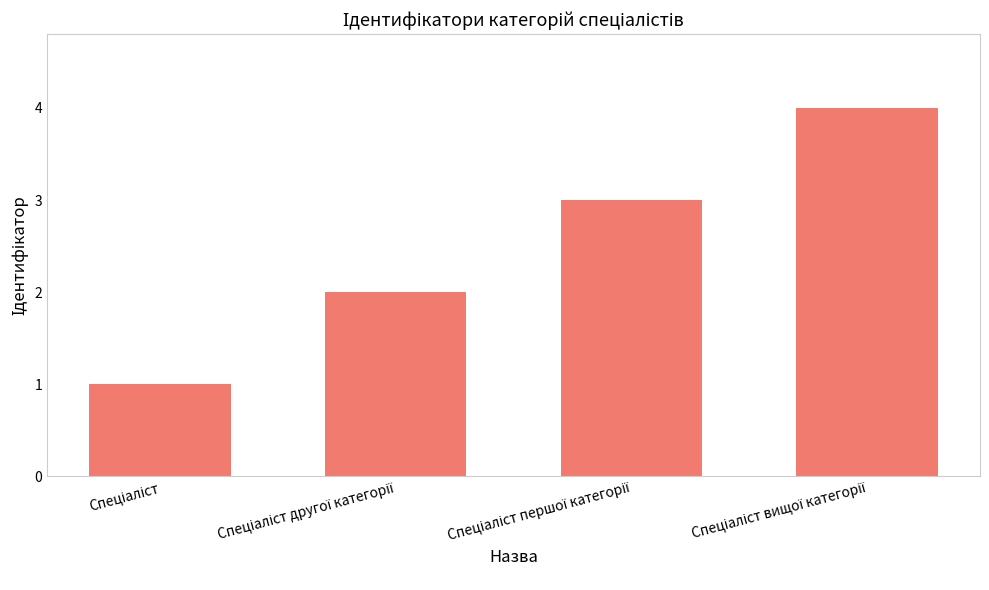

What is the value of the 1st bar from the left?

1